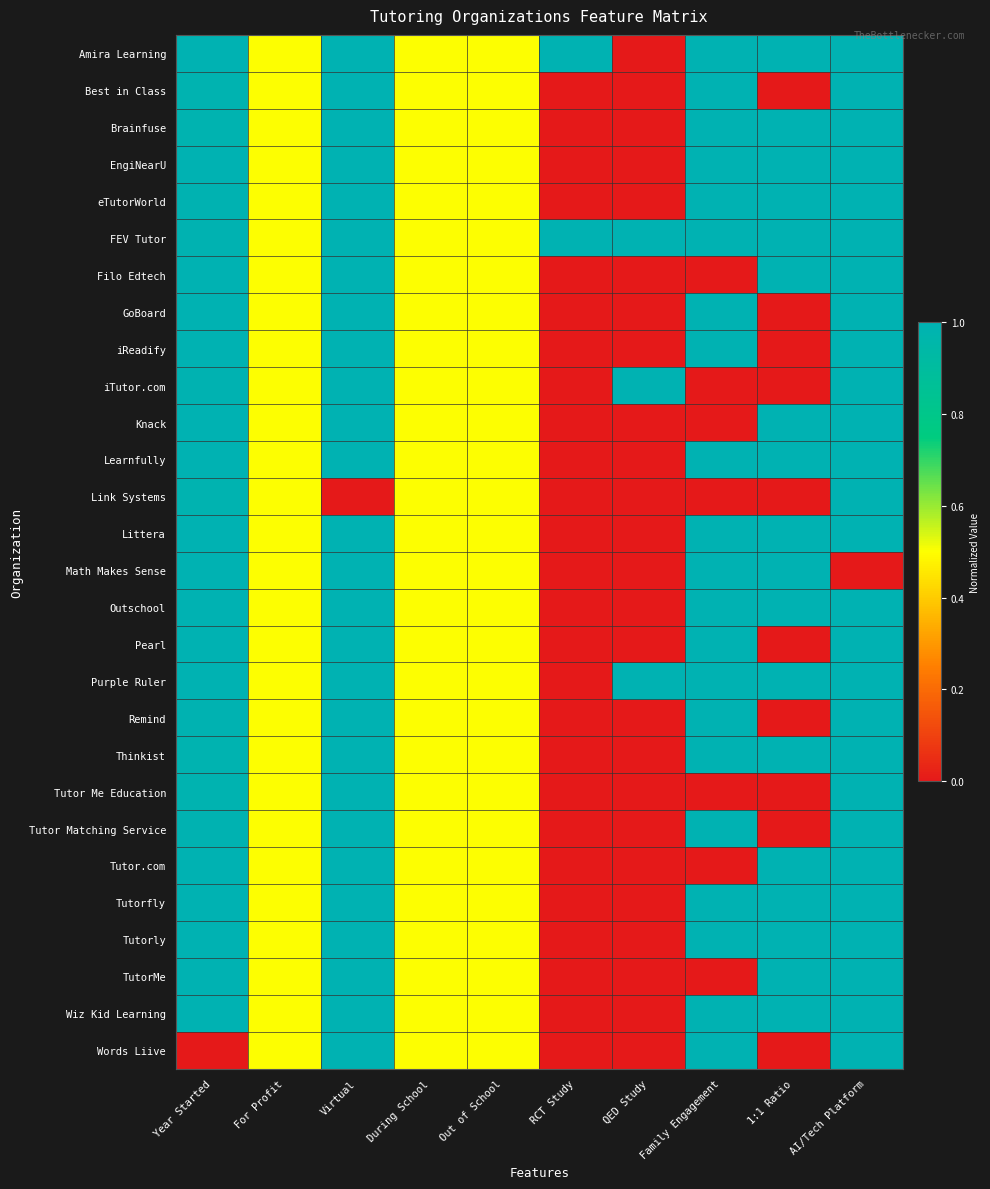

At how many categories does at least one series exceed 0?

10